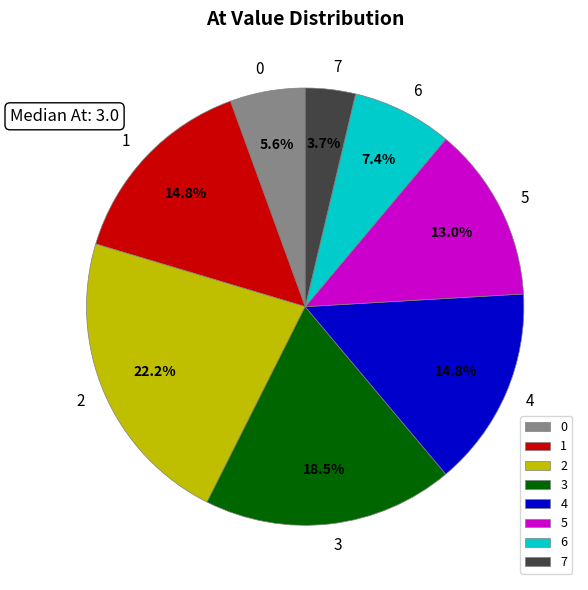

To the nearest percent, what percentage of the pie is 6?

7%